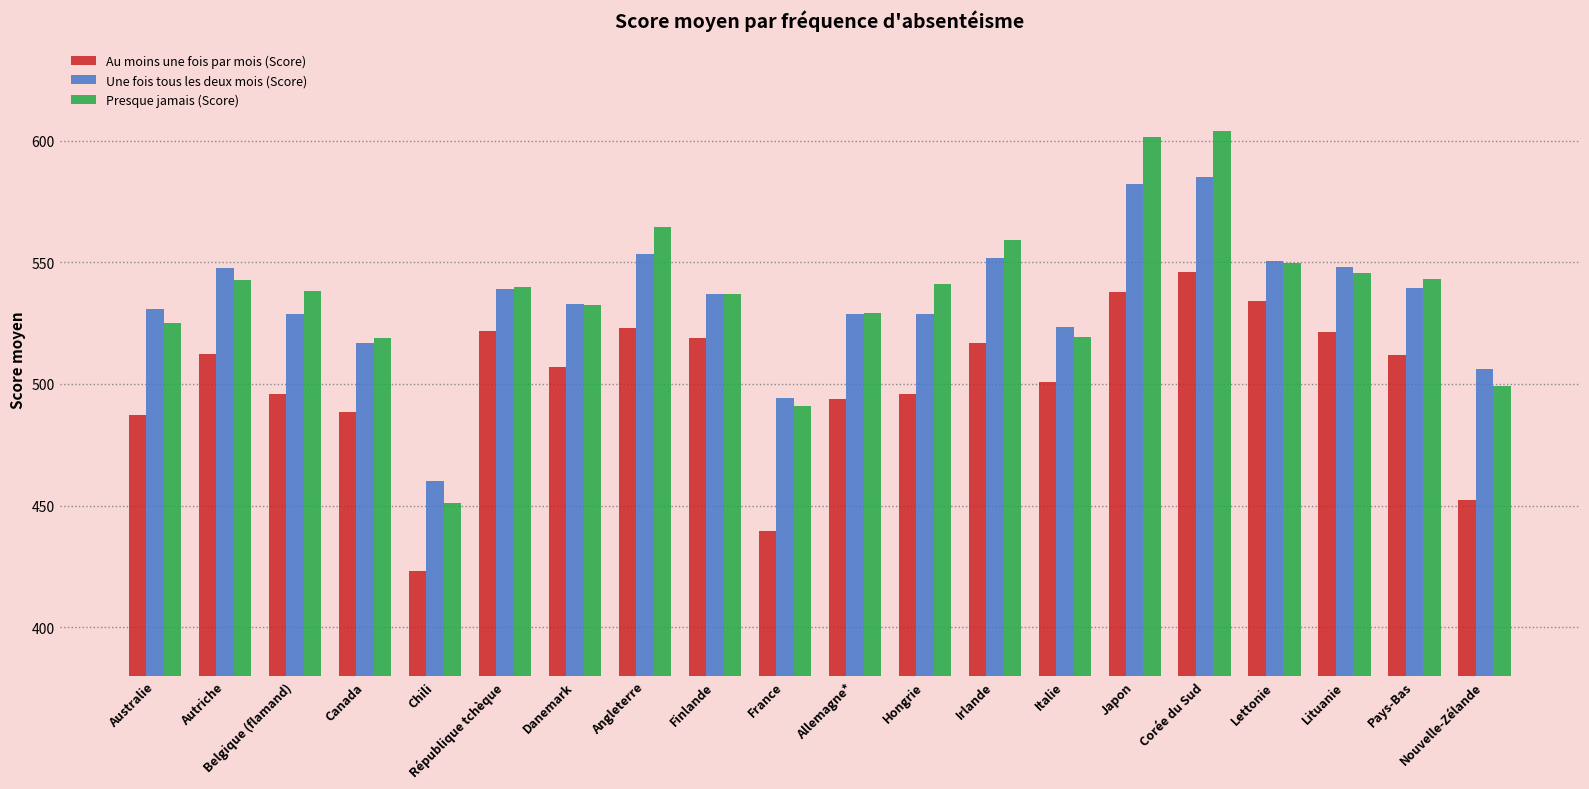

True or false: Presque jamais (Score) has a value of 955.6 at Pays-Bas.

False